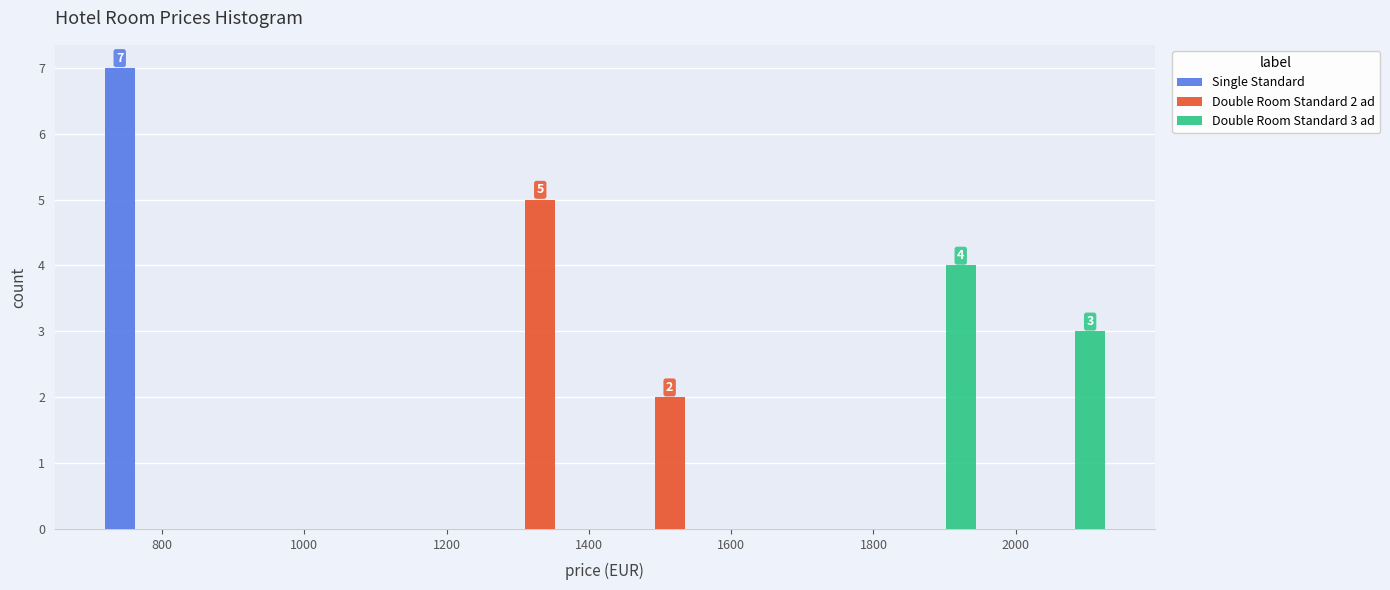

In the Single Standard series, which range on the x-axis has the tallest bar?

700 to 880